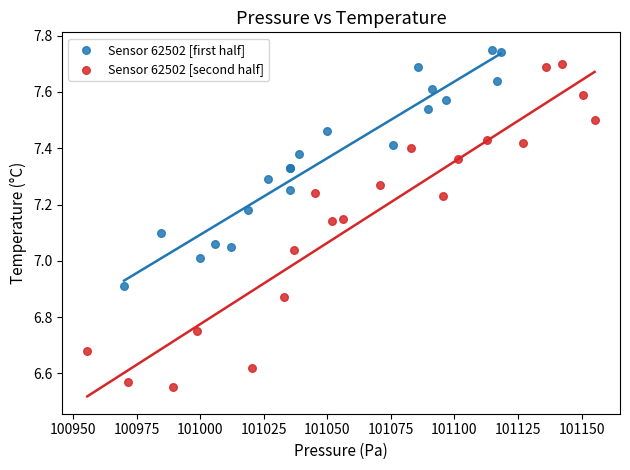

Which series reaches the minimum Y coordinate?

Sensor 62502 [second half]